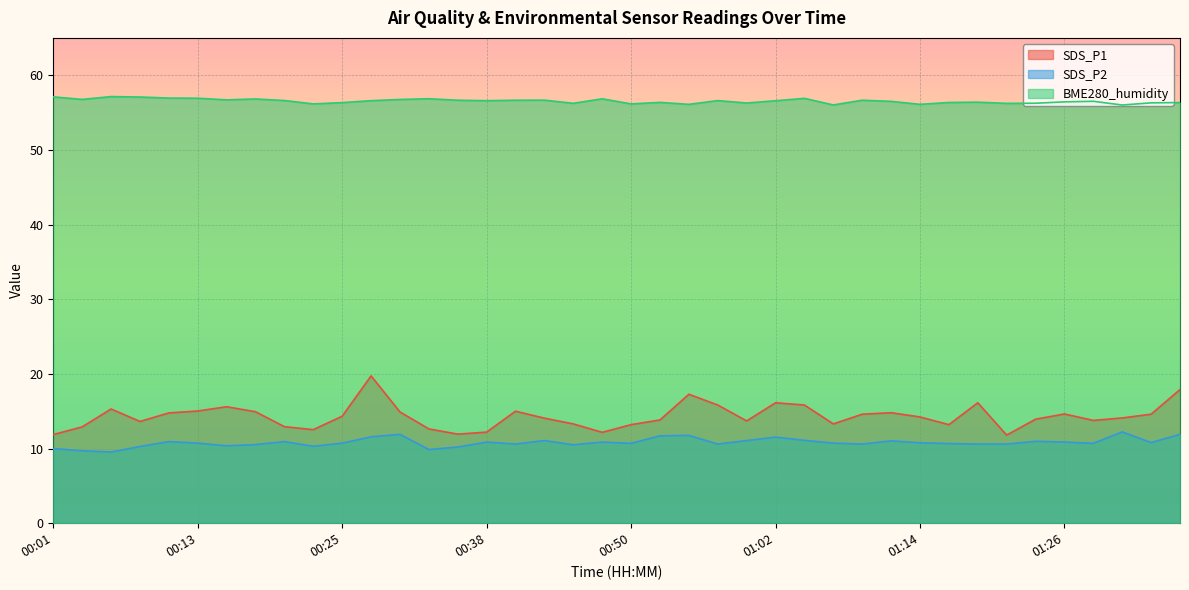

What is the difference between the maximum and minimum values in the BME280_humidity series?

1.1